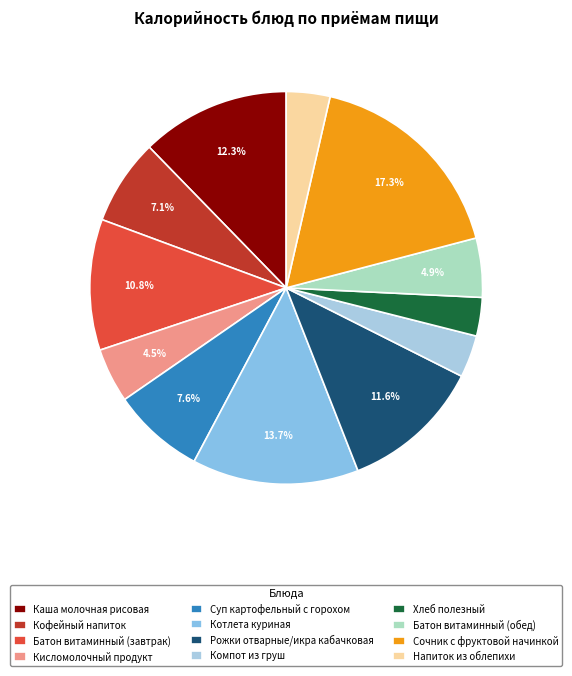

What percentage is NOT represented by Рожки отварные/икра кабачковая?

88.4%